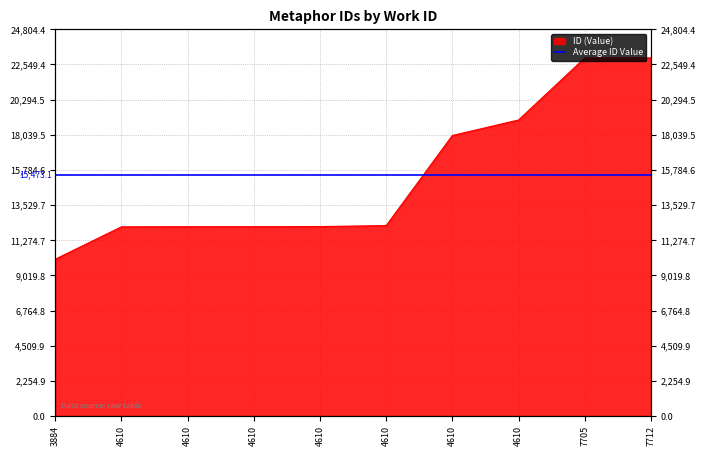

How many values are below 12211?

5